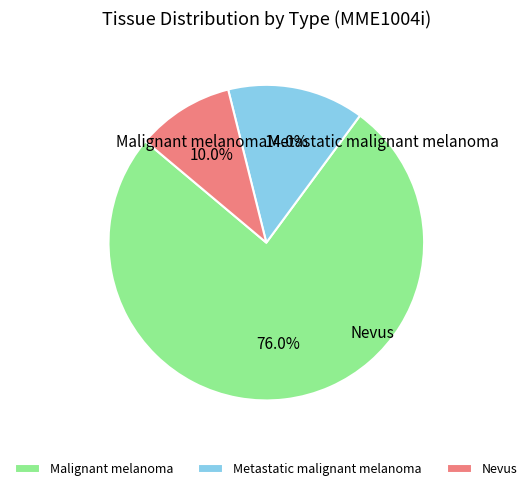

Which has a higher value, Metastatic malignant melanoma or Nevus?

Metastatic malignant melanoma